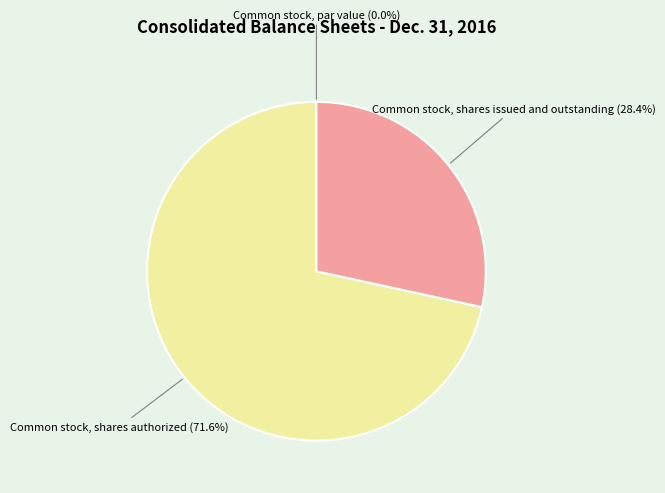

Between Common stock, shares issued and outstanding and Common stock, shares authorized, which is larger?

Common stock, shares authorized